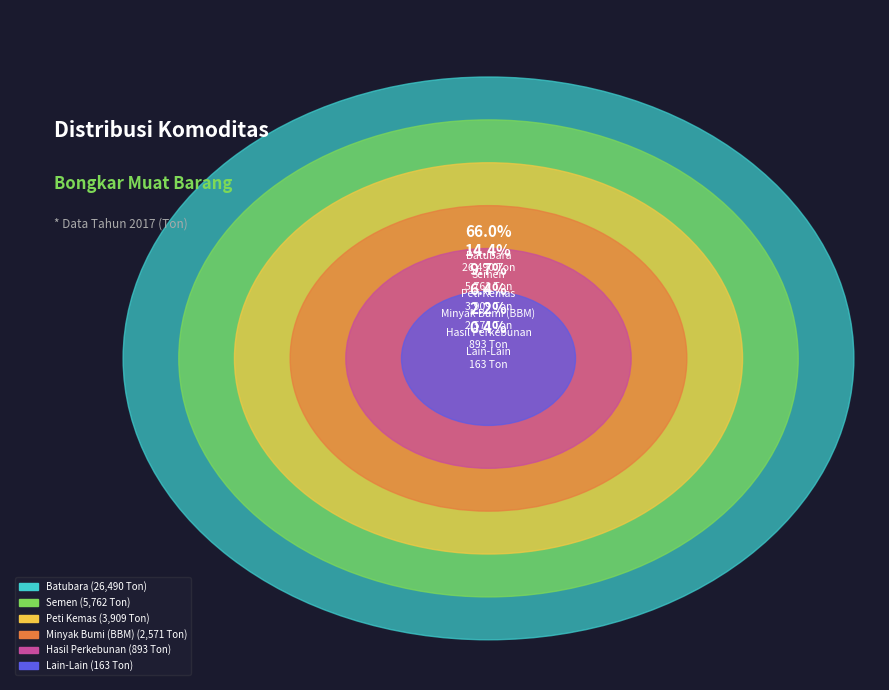

What percentage is the Peti Kemas slice, to the nearest percent?

10%